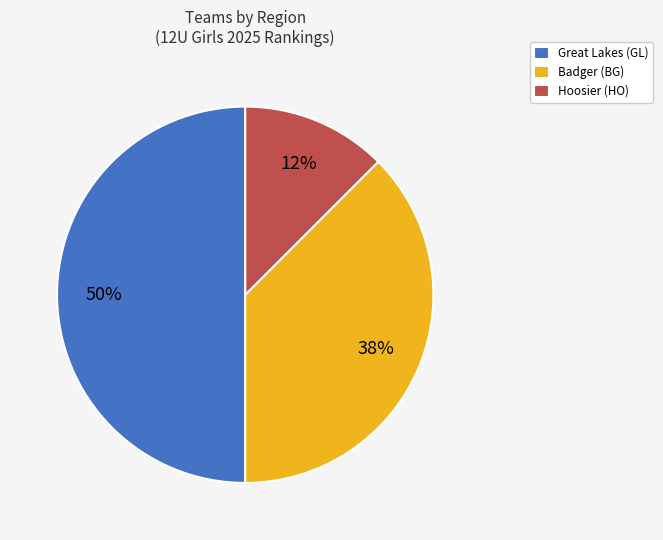

What percentage is the Great Lakes (GL) slice, to the nearest percent?

50%